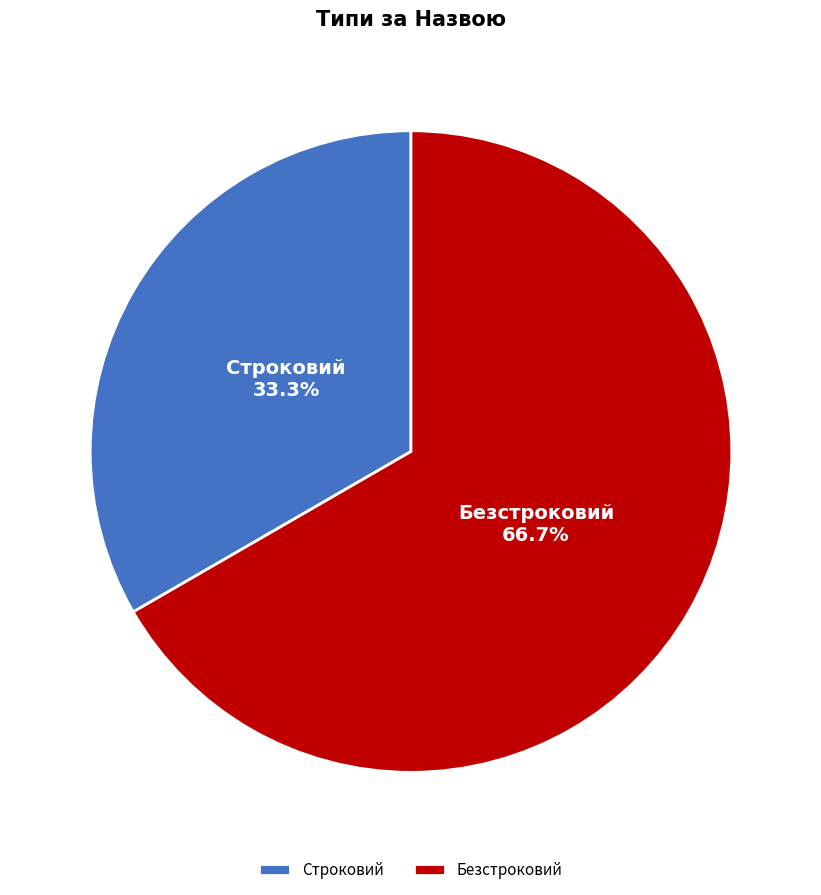

To the nearest percent, what portion does Безстроковий represent?

67%